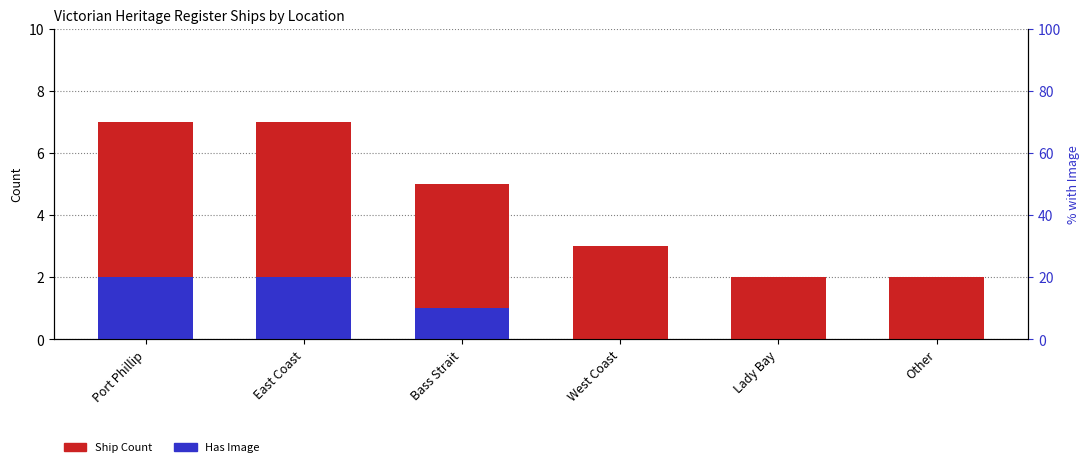

Reading left to right, list all the values displayed in this chart.

Ship Count: 7	7	5	3	2	2
Has Image: 2	2	1	0	0	0